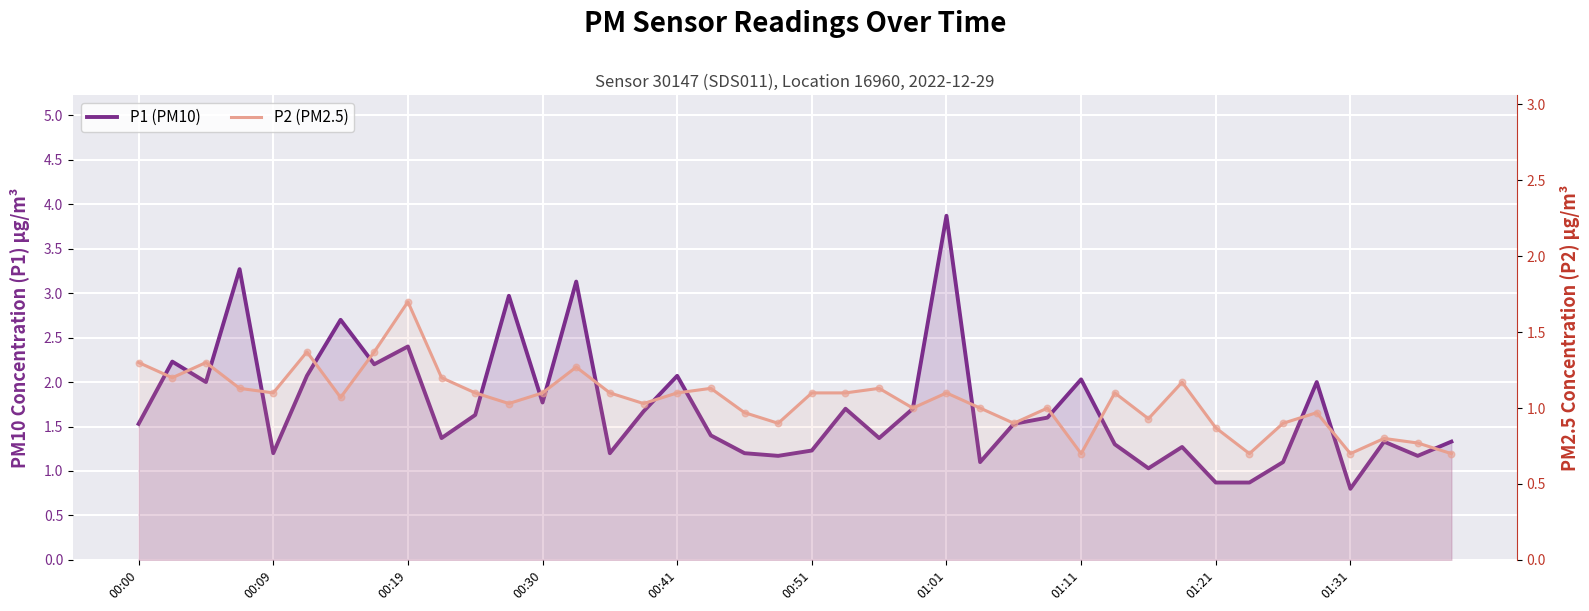

What are all the series names shown in the legend?

P1 (PM10), P2 (PM2.5)